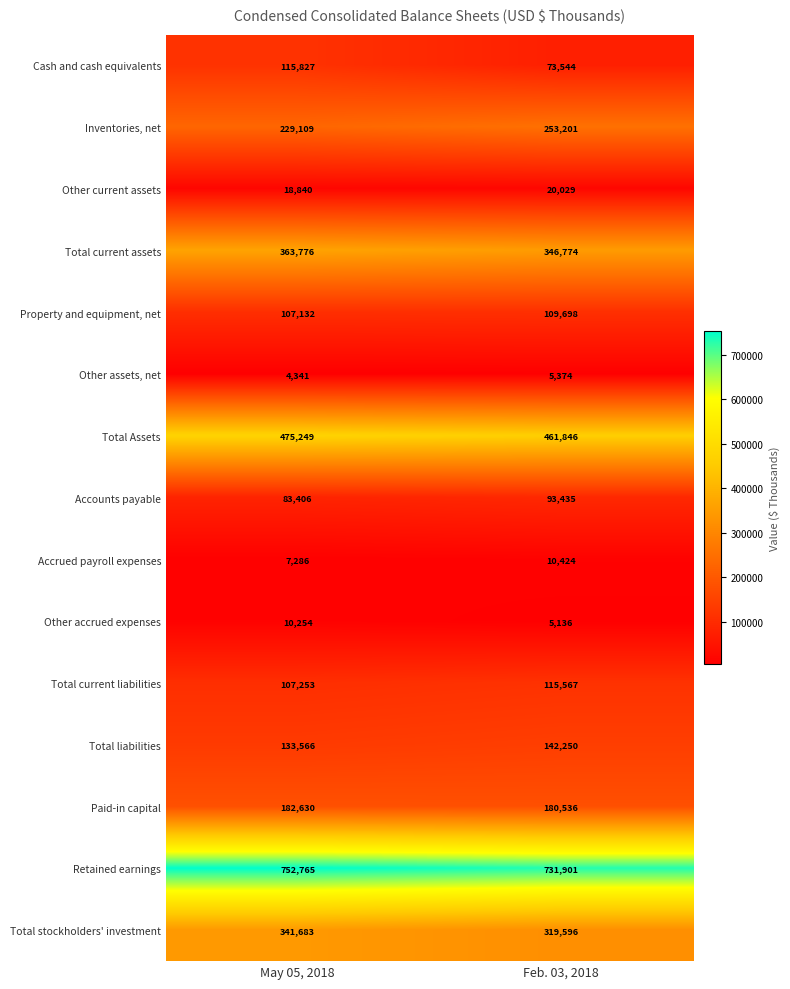

True or false: Total Assets has a value of 744808 at May 05, 2018.

False